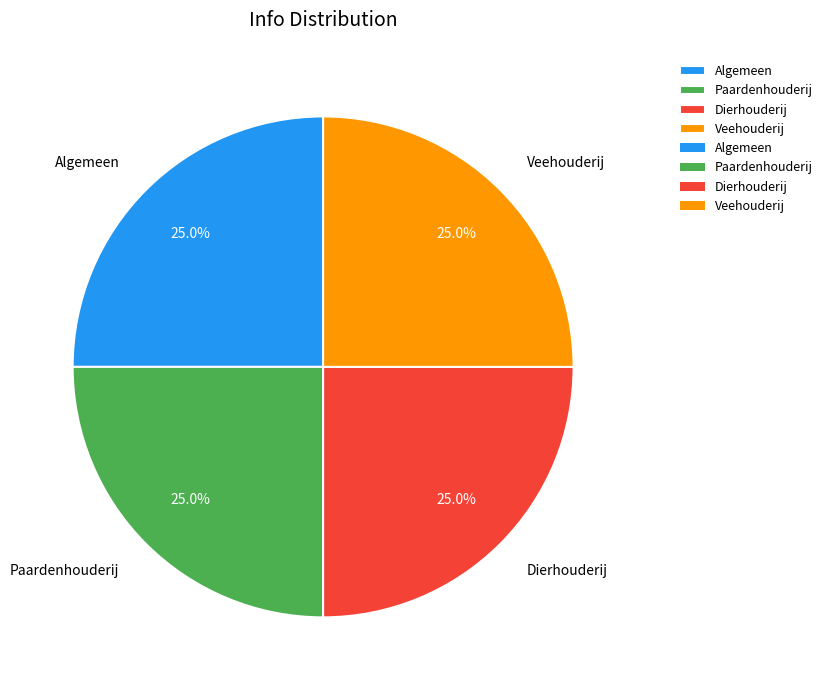

How much of the chart is everything except Paardenhouderij?

75.0%